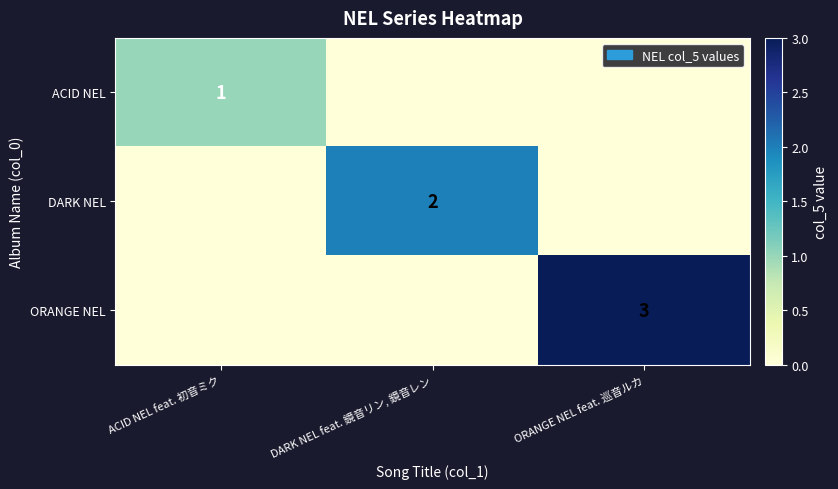

Is it true that ORANGE NEL equals 4 at ORANGE NEL feat. 巡音ルカ?

False